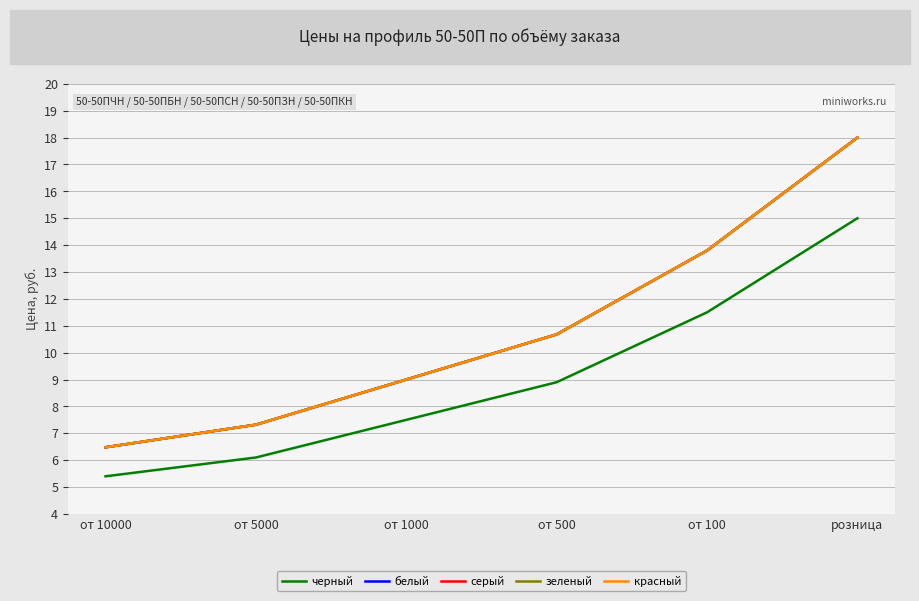

True or false: серый and белый intersect in this chart.

False